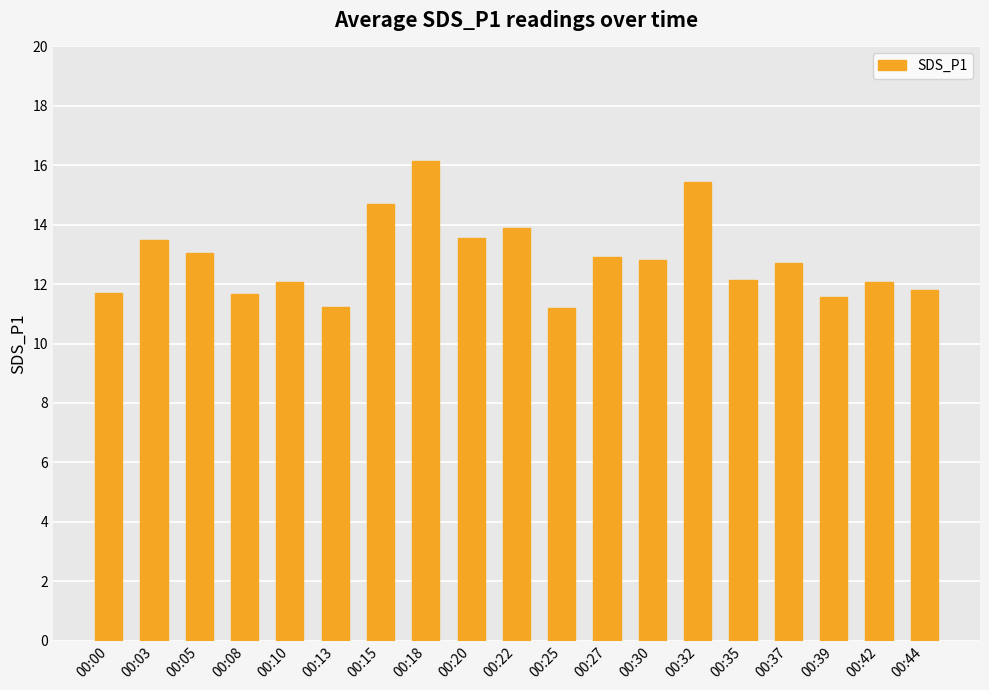

Which has a higher value, 00:42 or 00:32?

00:32